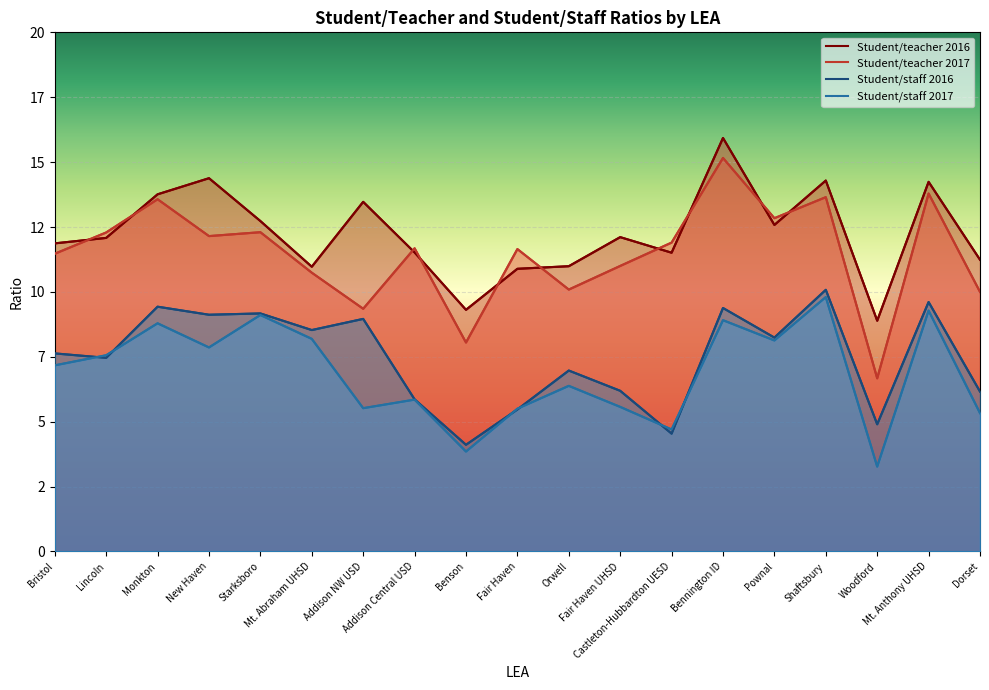

Rank the categories by Student/staff 2016 value from highest to lowest.

Shaftsbury, Mt. Anthony UHSD, Monkton, Bennington ID, Starksboro, New Haven, Addison NW USD, Mt. Abraham UHSD, Pownal, Bristol, Lincoln, Orwell, Fair Haven UHSD, Dorset, Addison Central USD, Fair Haven, Woodford, Castleton-Hubbardton UESD, Benson